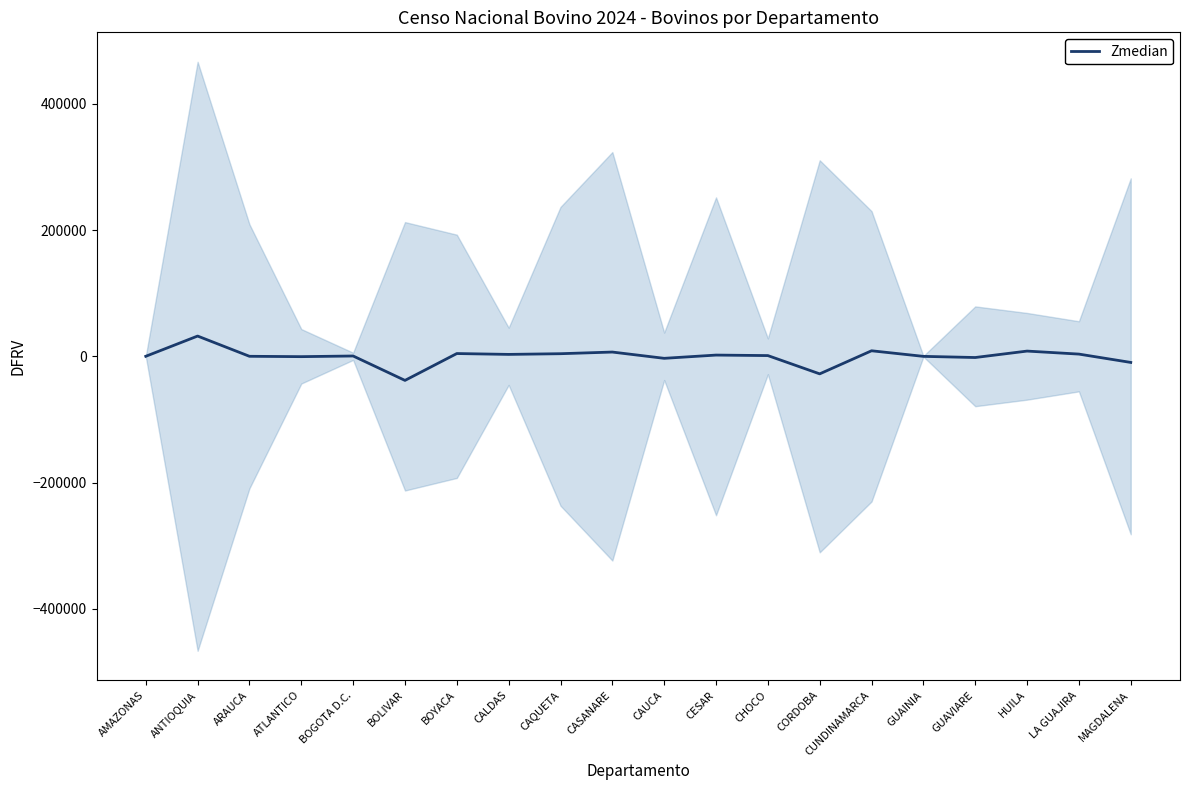

How many values exceed 1148?

9